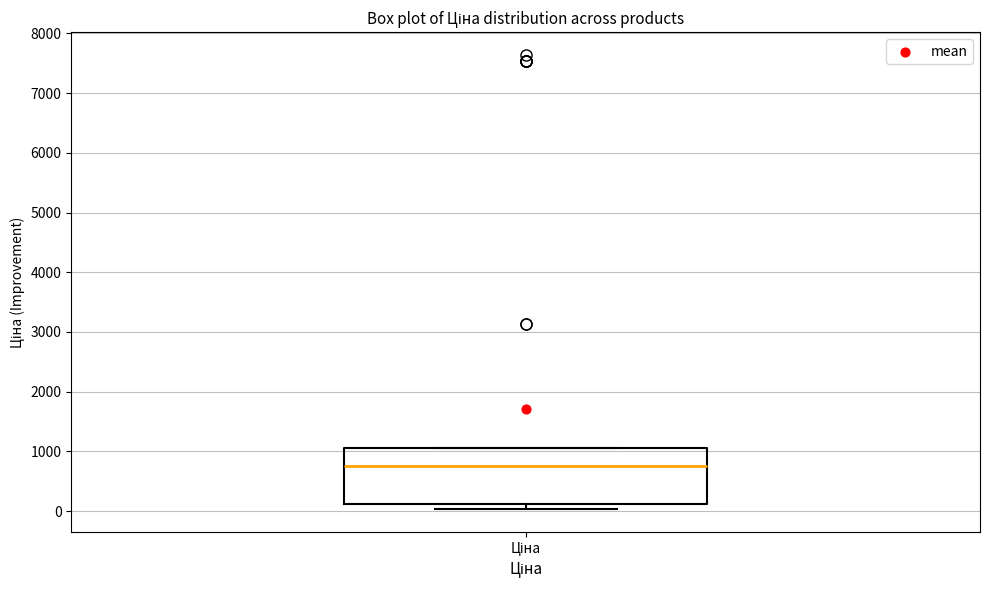

Transcribe this box plot: give where the median line is, the range the box spans, and where the two whiskers end, as read against the y-axis. The values are not printed on the chart, so give them approximately, as read against the axis.

median 800, box 100 to 1100, whiskers 0 to 1100